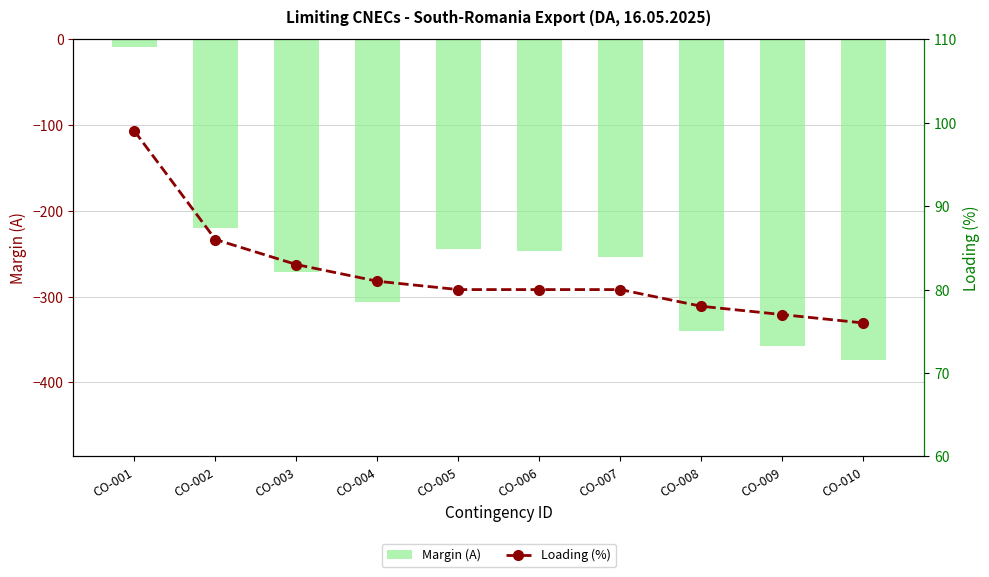

Does the chart contain any negative values?

Yes